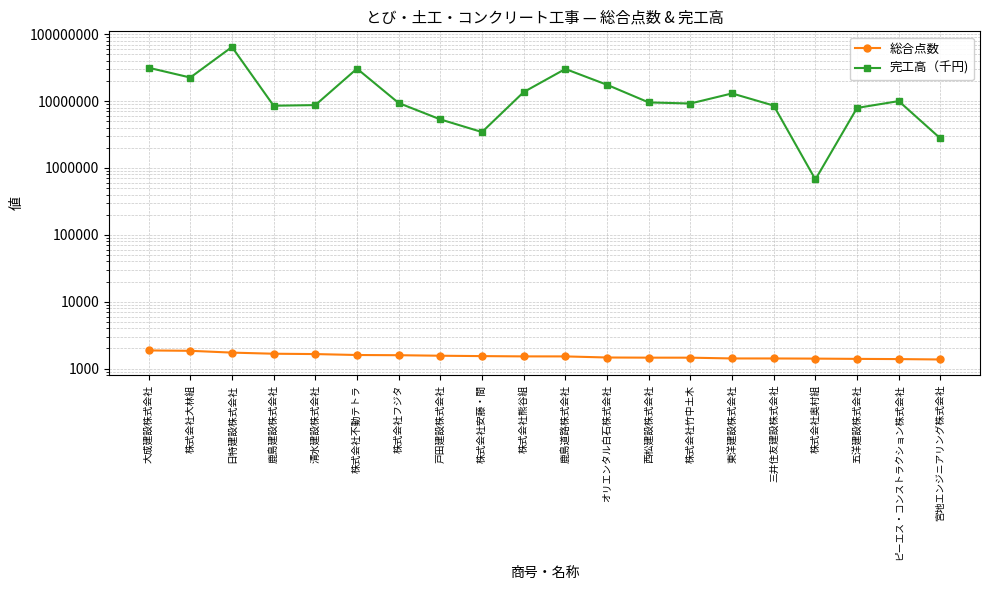

At which category is the sum across all series the highest?

日特建設株式会社